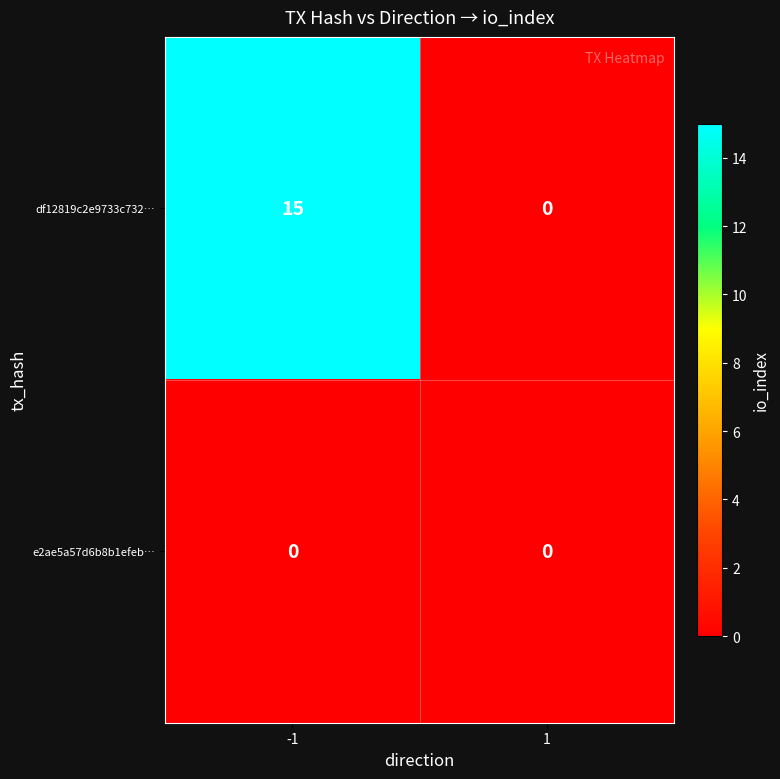

Is it true that e2ae5a57d6b8b1efeb… equals 0 at 1?

True